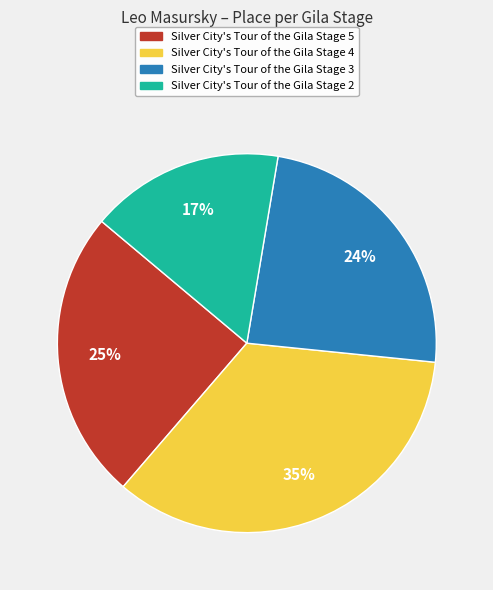

True or false: Silver City's Tour of the Gila Stage 5 accounts for 25% of the total.

True